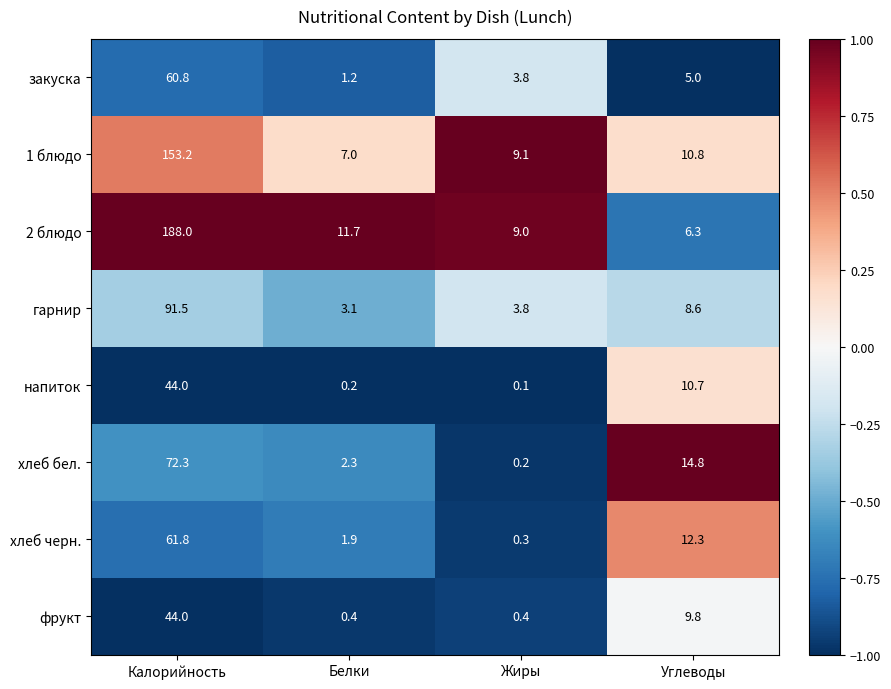

The напиток series shows 29.9 at Калорийность. True or false?

False